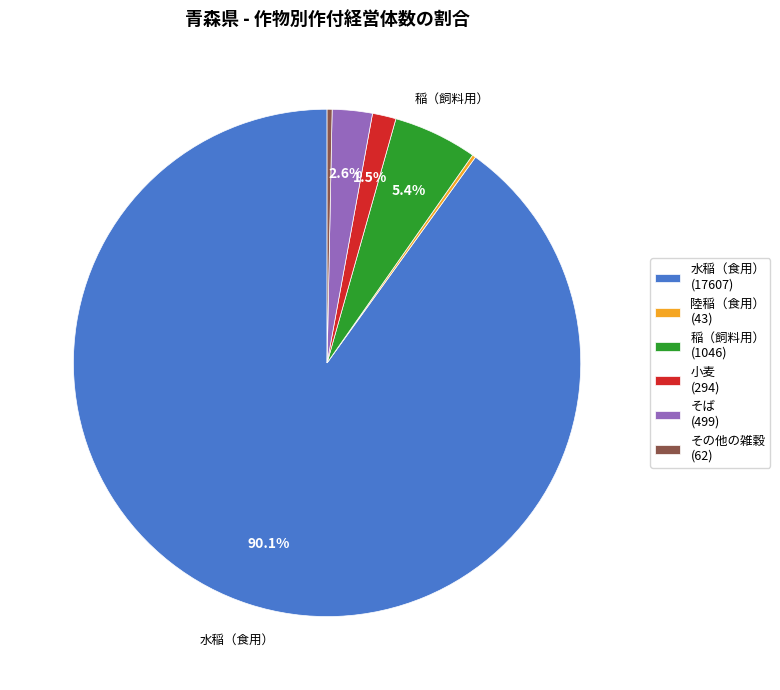

What percentage is the 水稲（食用） slice, to the nearest percent?

90%